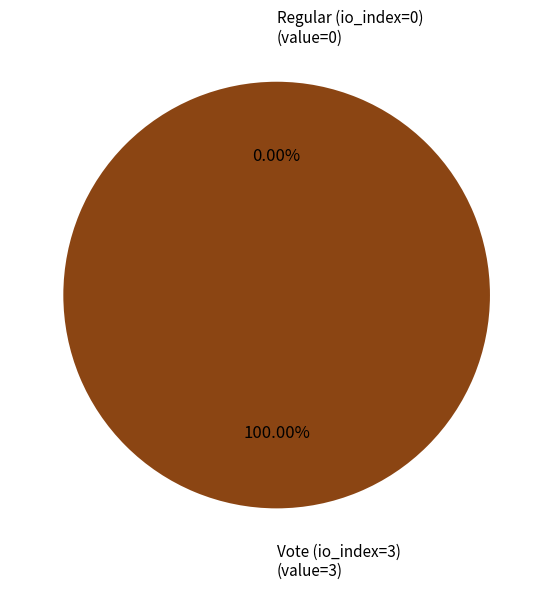

True or false: Regular (io_index=0) accounts for 1% of the total.

False